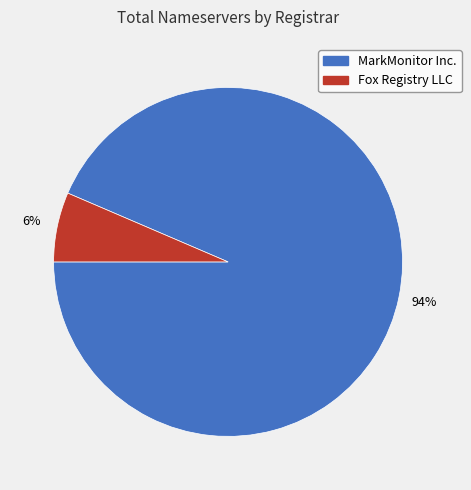

Rank the categories by value from lowest to highest.

Fox Registry LLC, MarkMonitor Inc.